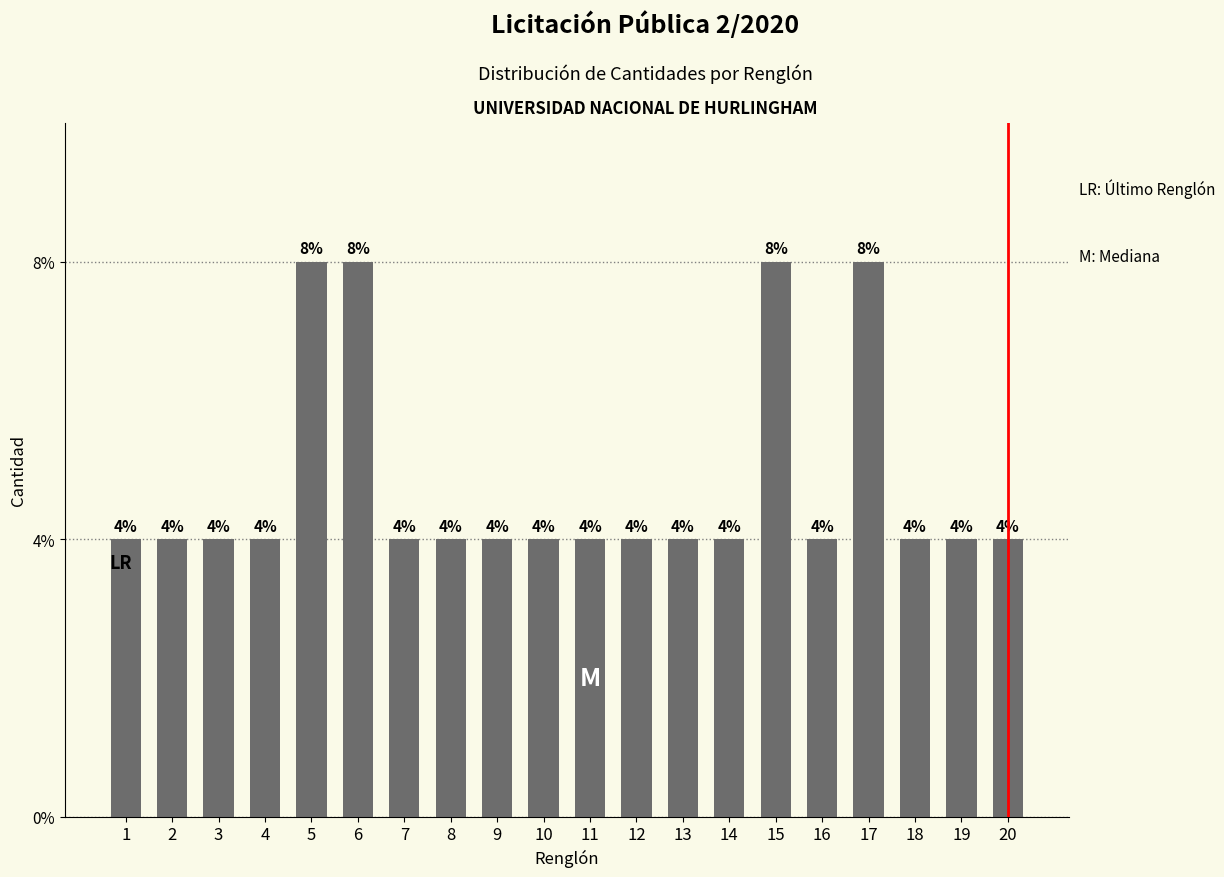

List the labels in order of value, largest first.

5, 6, 15, 17, 1, 2, 3, 4, 7, 8, 9, 10, 11, 12, 13, 14, 16, 18, 19, 20